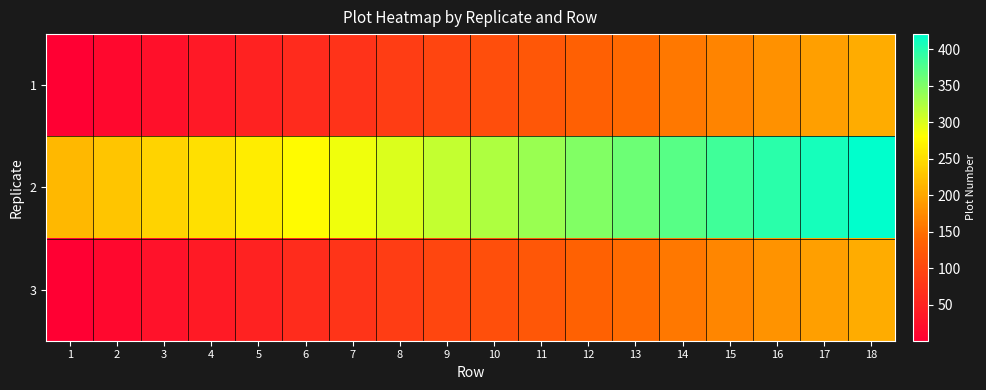

Between 1 and 18, which is larger?

18